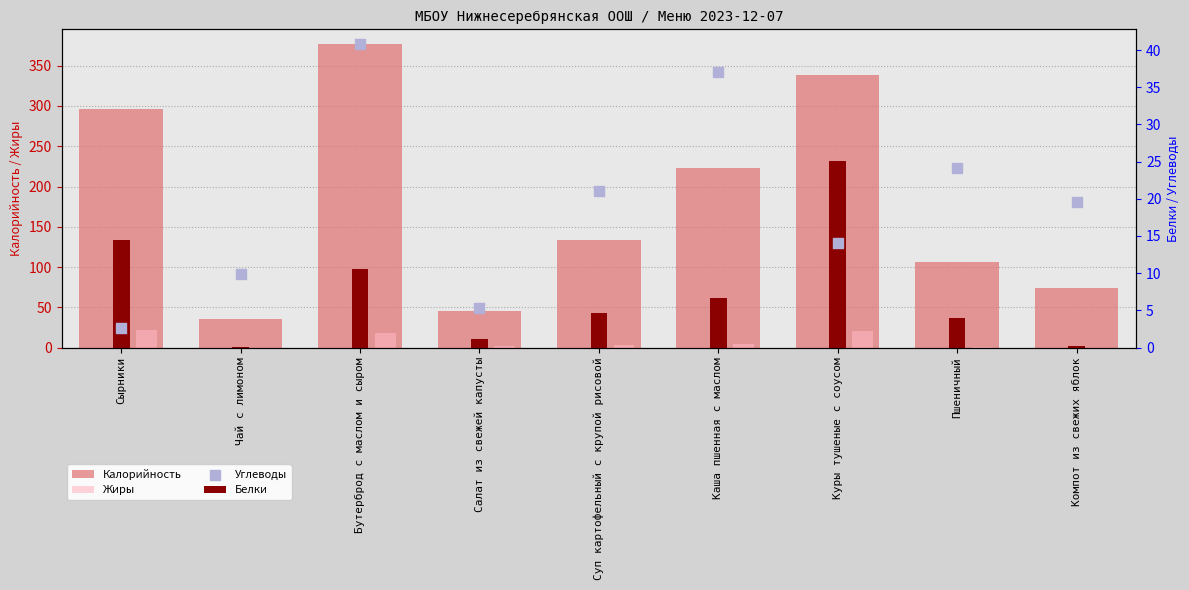

Which series has the largest Y range (max minus min)?

Калорийность